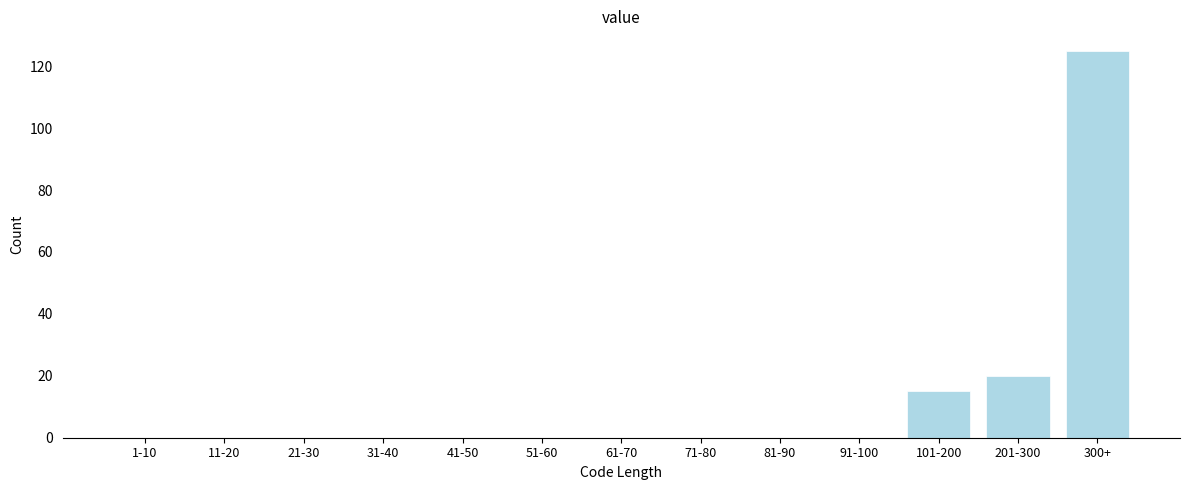

Reading left to right, extract all data points from this chart.

1-10=0	11-20=0	21-30=0	31-40=0	41-50=0	51-60=0	61-70=0	71-80=0	81-90=0	91-100=0	101-200=15	201-300=20	300+=125